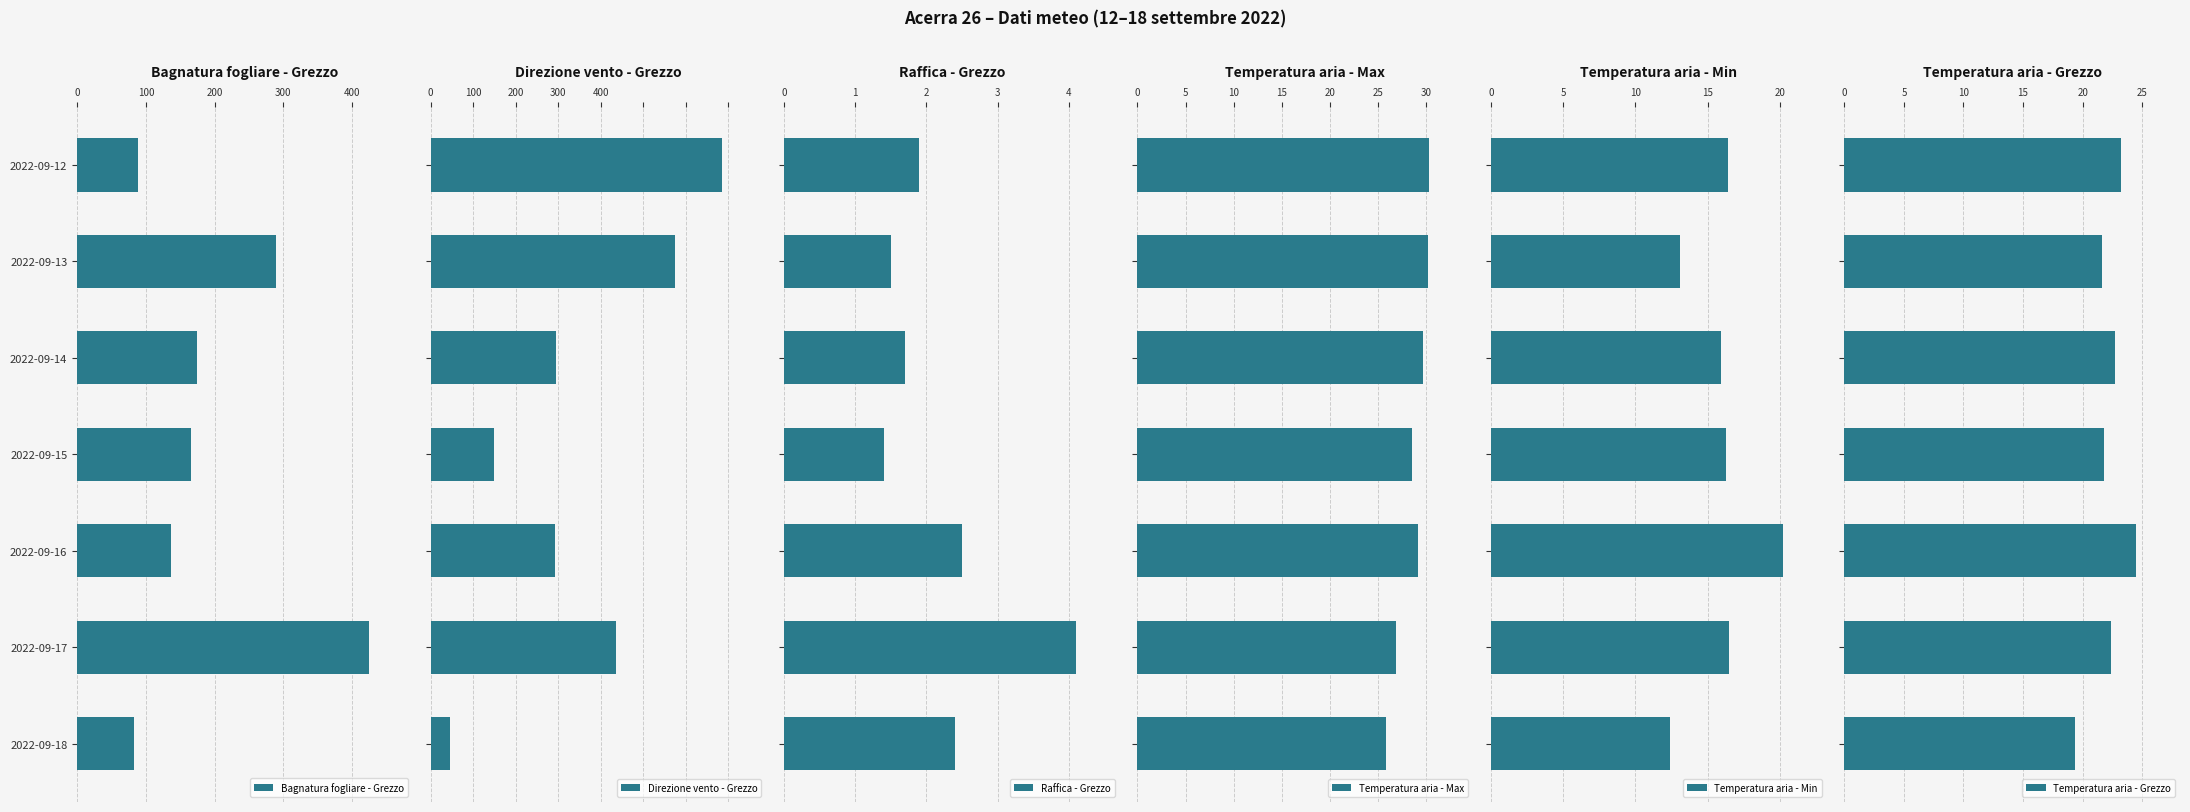

What is the difference between the maximum and second lowest values in the Raffica - Grezzo series?

2.6